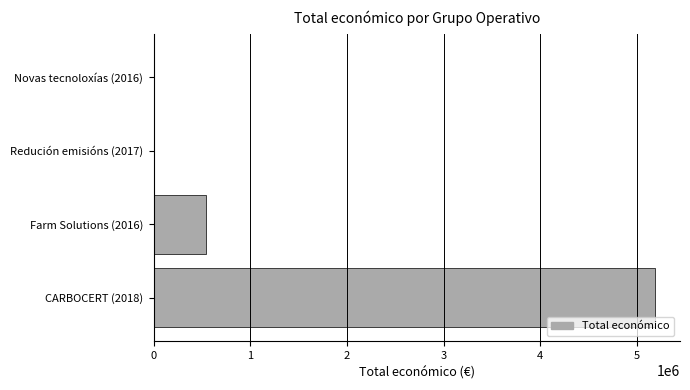

Which label corresponds to the largest value in the chart?

CARBOCERT (2018)